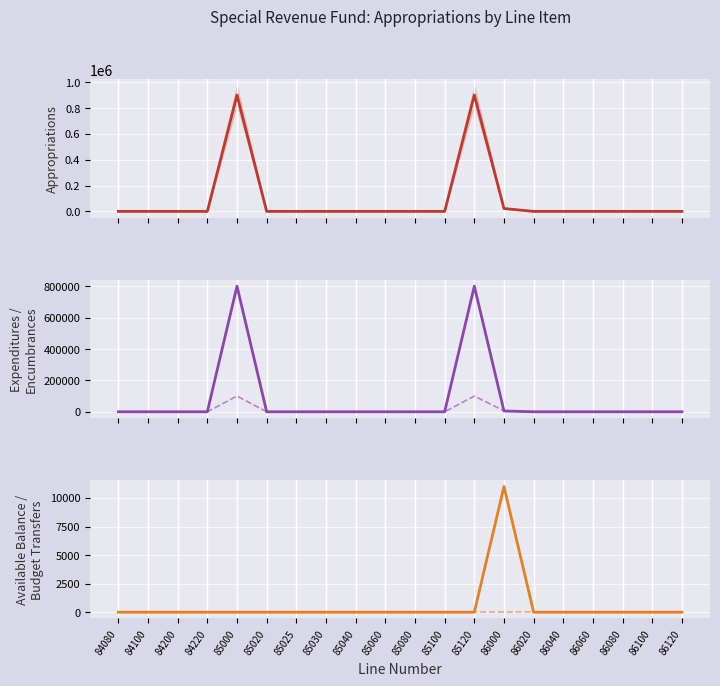

How many lines are shown in the chart?

5